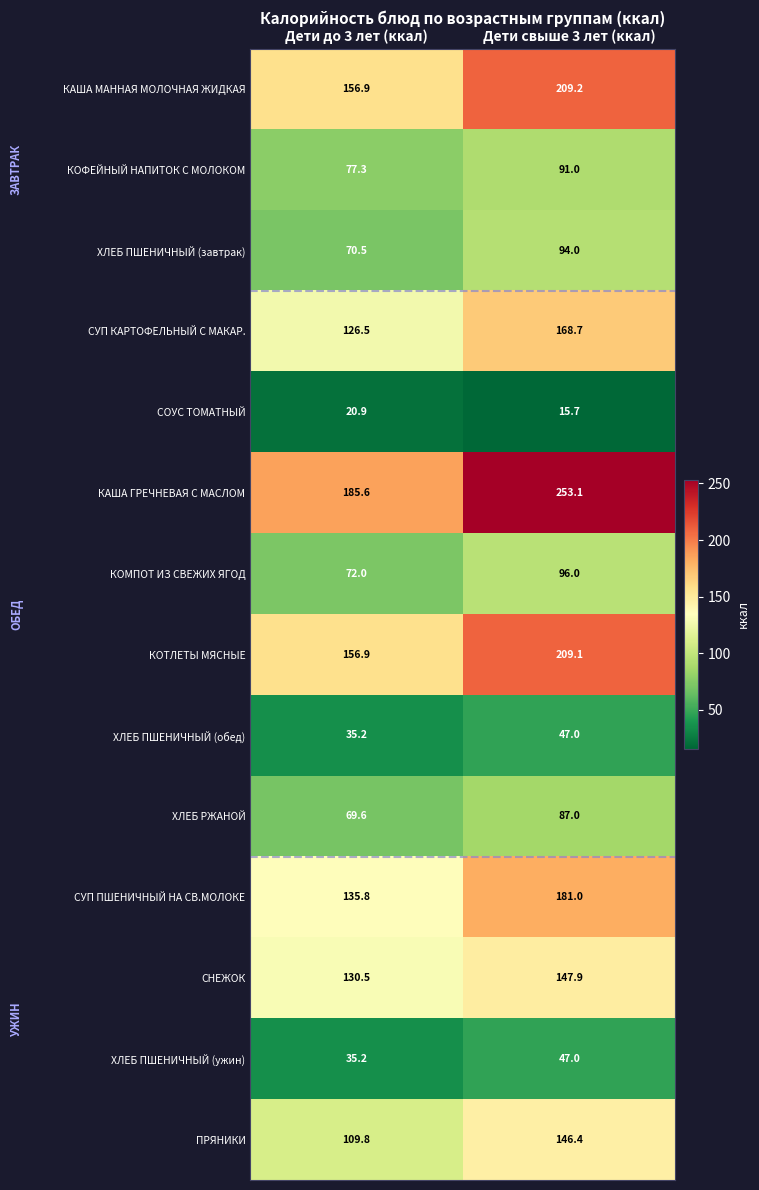

Reading left to right, what are all the values shown in this chart?

КАША МАННАЯ МОЛОЧНАЯ ЖИДКАЯ: 156.9	209.2
КОФЕЙНЫЙ НАПИТОК С МОЛОКОМ: 77.3	91.0
ХЛЕБ ПШЕНИЧНЫЙ (завтрак): 70.5	94.0
СУП КАРТОФЕЛЬНЫЙ С МАКАР.: 126.5	168.7
СОУС ТОМАТНЫЙ: 20.9	15.7
КАША ГРЕЧНЕВАЯ С МАСЛОМ: 185.6	253.1
КОМПОТ ИЗ СВЕЖИХ ЯГОД: 72.0	96.0
КОТЛЕТЫ МЯСНЫЕ: 156.9	209.1
ХЛЕБ ПШЕНИЧНЫЙ (обед): 35.2	47.0
ХЛЕБ РЖАНОЙ: 69.6	87.0
СУП ПШЕНИЧНЫЙ НА СВ.МОЛОКЕ: 135.8	181.0
СНЕЖОК: 130.5	147.9
ХЛЕБ ПШЕНИЧНЫЙ (ужин): 35.2	47.0
ПРЯНИКИ: 109.8	146.4